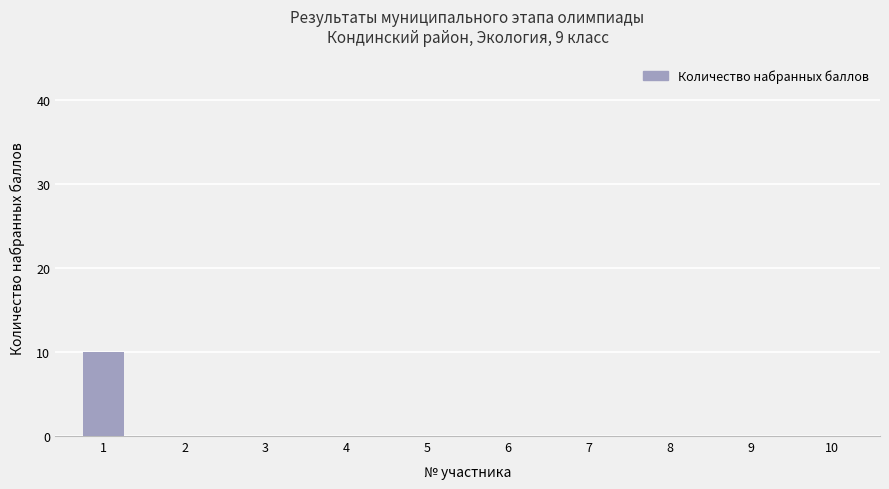

Are the bars horizontal?

No